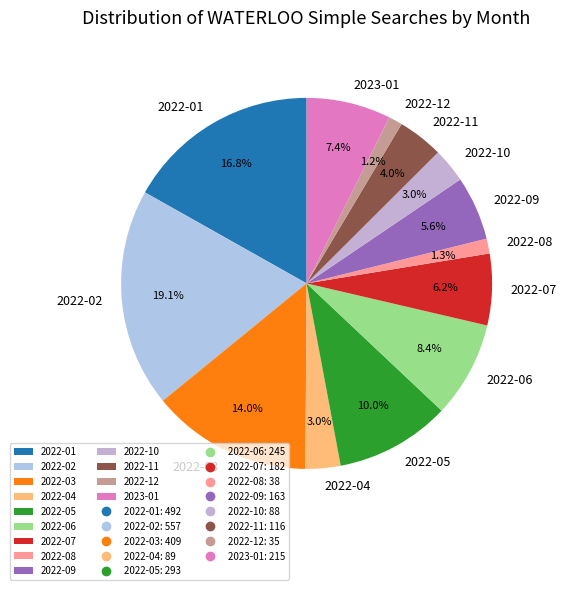

Which has a higher value, 2022-01 or 2022-09?

2022-01